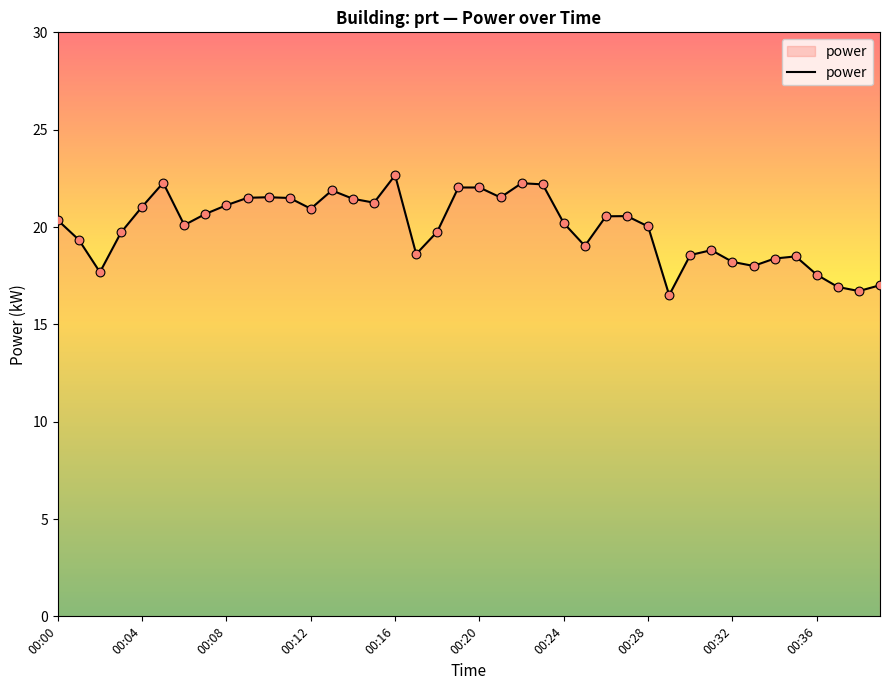

What is the greatest value displayed?

22.7